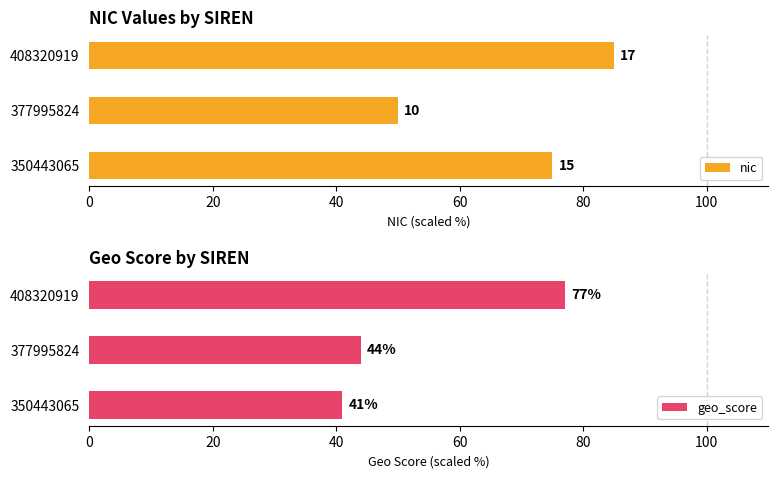

What are all the series names shown in the legend?

nic, geo_score